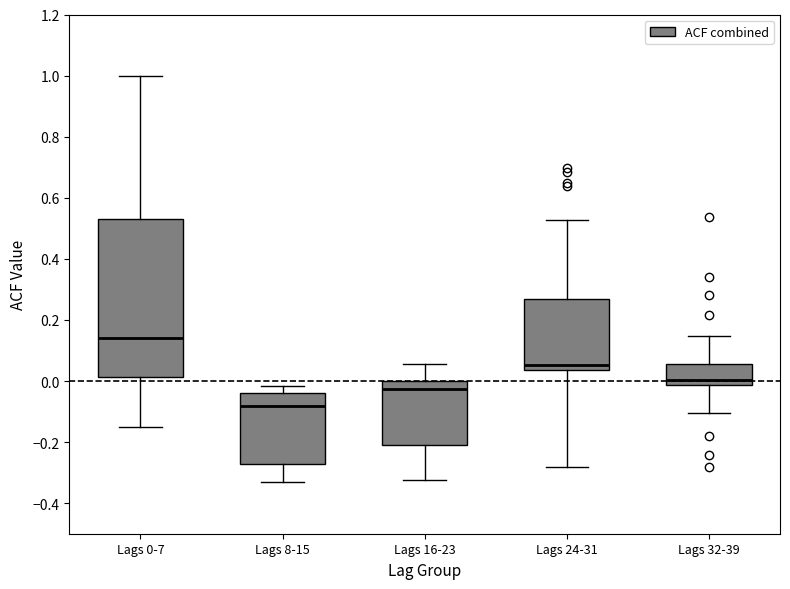

Reading left to right, read every box against the y-axis: the position of its median line, the range the box covers, and the ends of its whiskers. The values are not printed on the chart, so give them approximately, as read against the axis.

Lags 0-7: median 0.14, box 0.02 to 0.54, whiskers -0.16 to 1.00
Lags 8-15: median -0.08, box -0.28 to -0.04, whiskers -0.32 to -0.02
Lags 16-23: median -0.02, box -0.20 to 0.00, whiskers -0.32 to 0.06
Lags 24-31: median 0.06, box 0.04 to 0.26, whiskers -0.28 to 0.52
Lags 32-39: median 0.00, box -0.02 to 0.06, whiskers -0.10 to 0.14